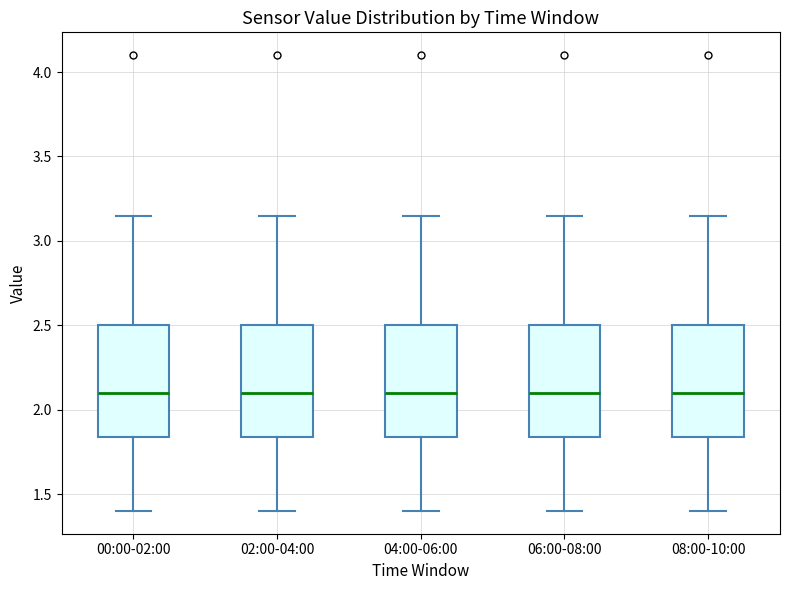

Reading left to right, transcribe this box plot: for each box, give where its median line is, the range the box spans, and where its two whiskers end, as read against the y-axis. The values are not printed on the chart, so give them approximately, as read against the axis.

00:00-02:00: median 2.10, box 1.85 to 2.50, whiskers 1.40 to 3.15
02:00-04:00: median 2.10, box 1.85 to 2.50, whiskers 1.40 to 3.15
04:00-06:00: median 2.10, box 1.85 to 2.50, whiskers 1.40 to 3.15
06:00-08:00: median 2.10, box 1.85 to 2.50, whiskers 1.40 to 3.15
08:00-10:00: median 2.10, box 1.85 to 2.50, whiskers 1.40 to 3.15